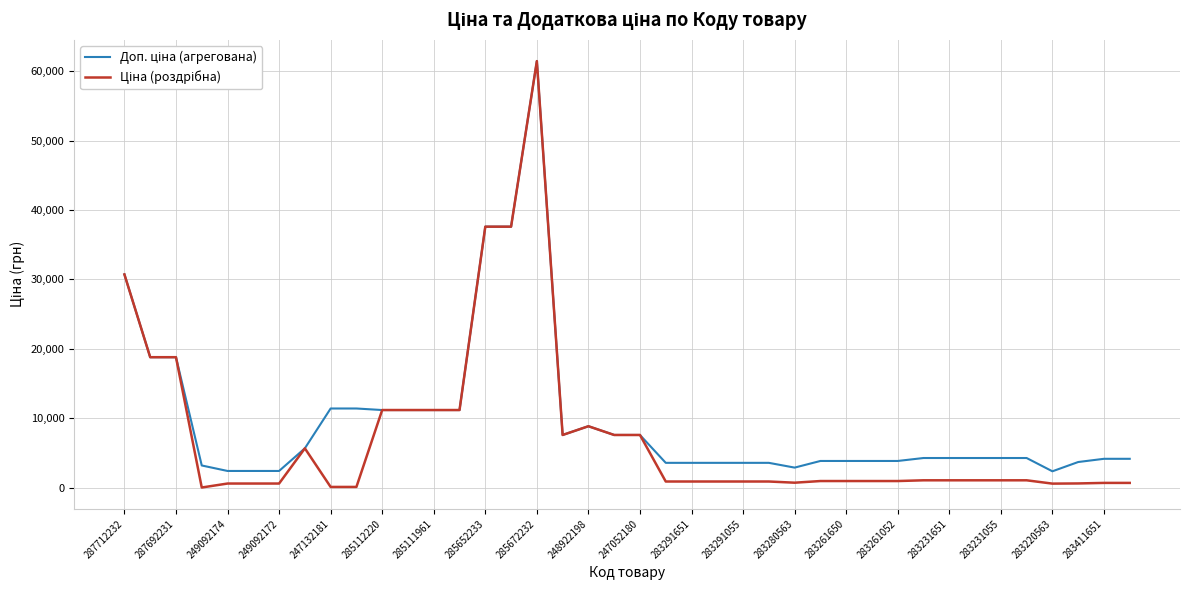

What is the maximum value shown in the chart?

61434.3